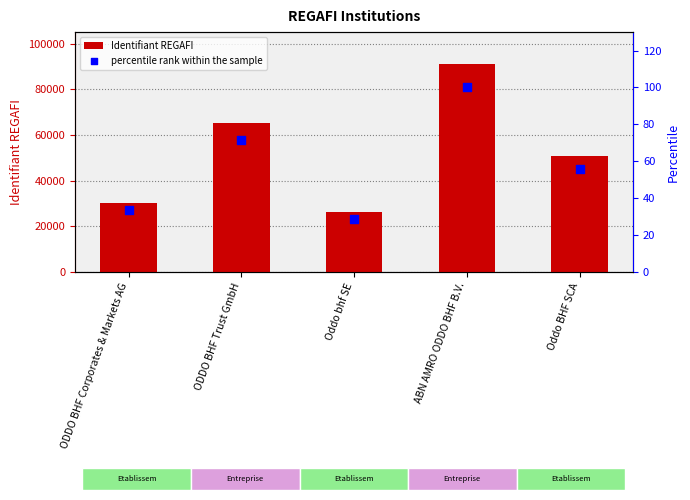

Is the value of percentile rank within the sample at ODDO BHF Corporates & Markets AG greater than the value of Identifiant REGAFI at ODDO BHF Corporates & Markets AG?

No